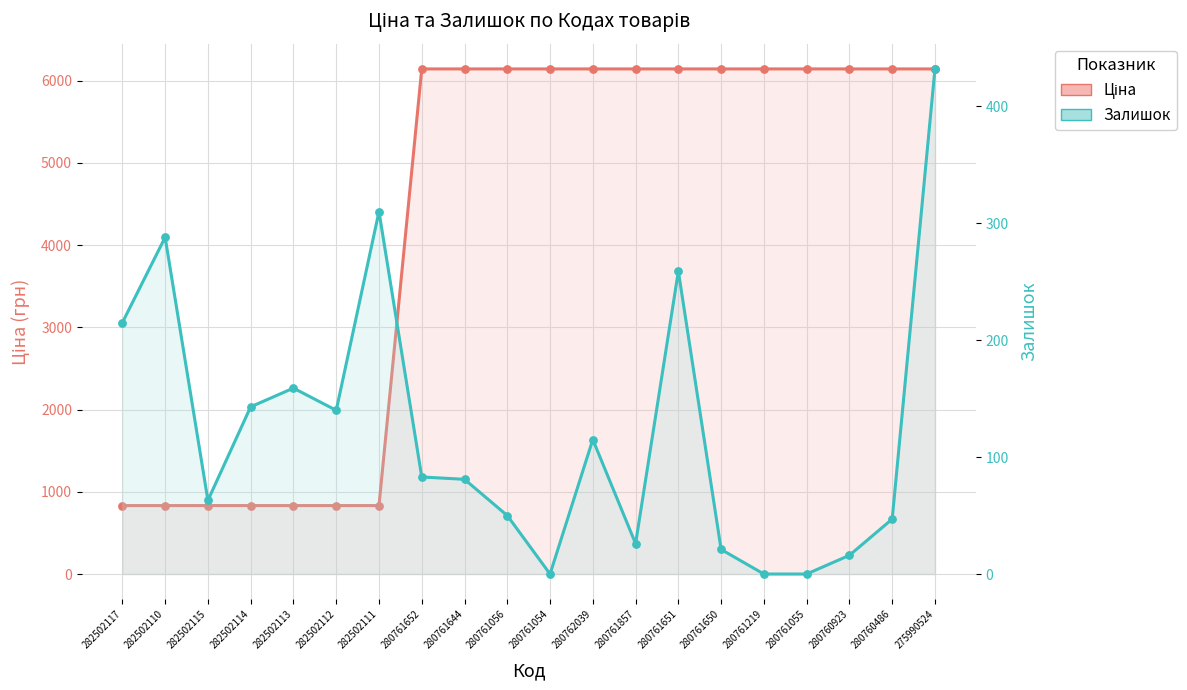

At how many categories does at least one series exceed 2716?

13